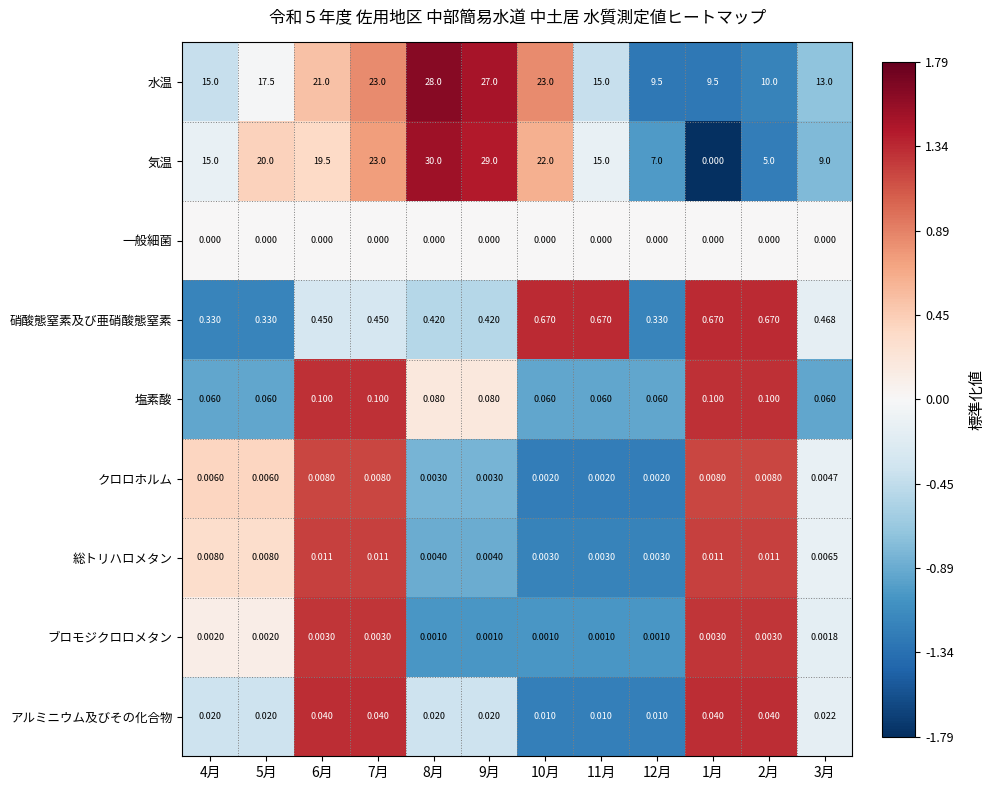

Which series has the largest total across all categories?

水温